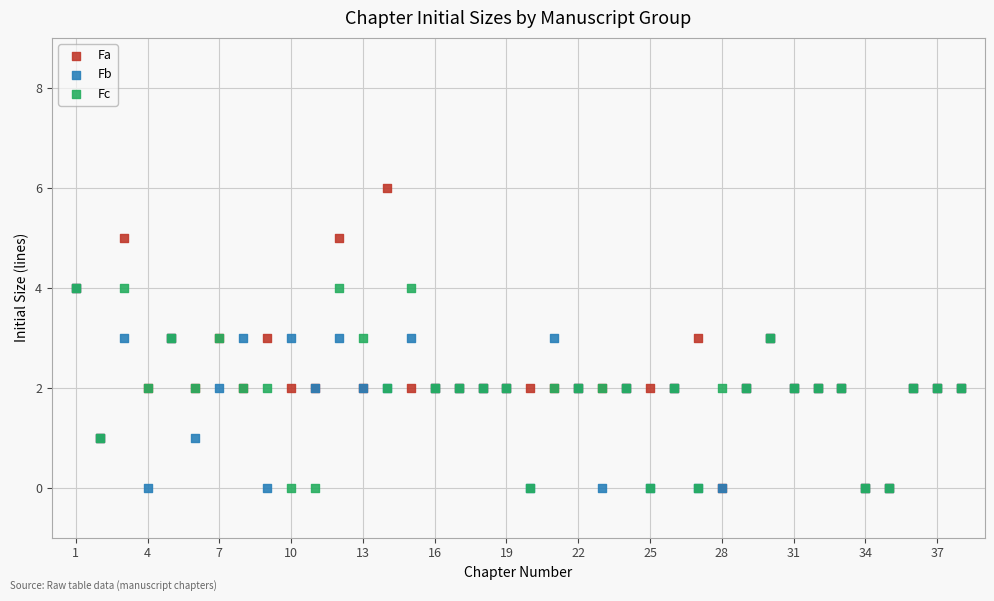

What are all the series names shown in the legend?

Fa, Fb, Fc